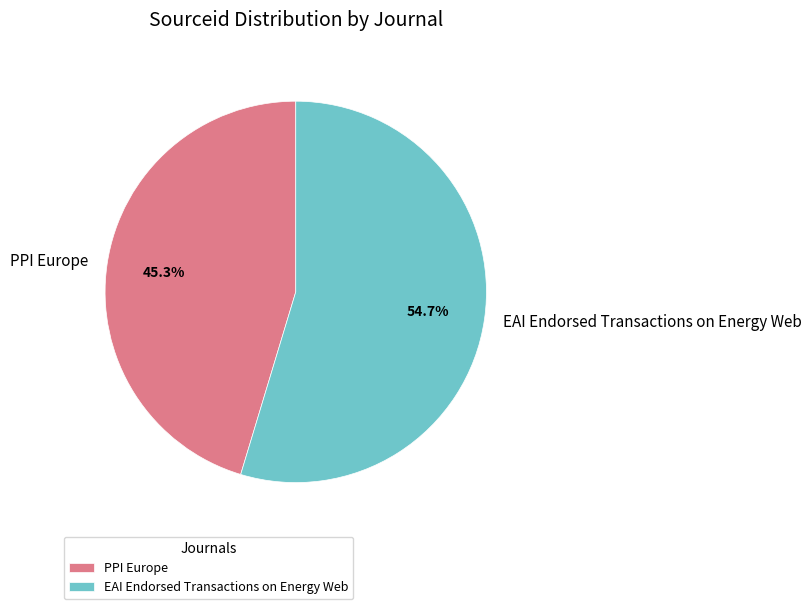

To the nearest percent, what portion does PPI Europe represent?

45%